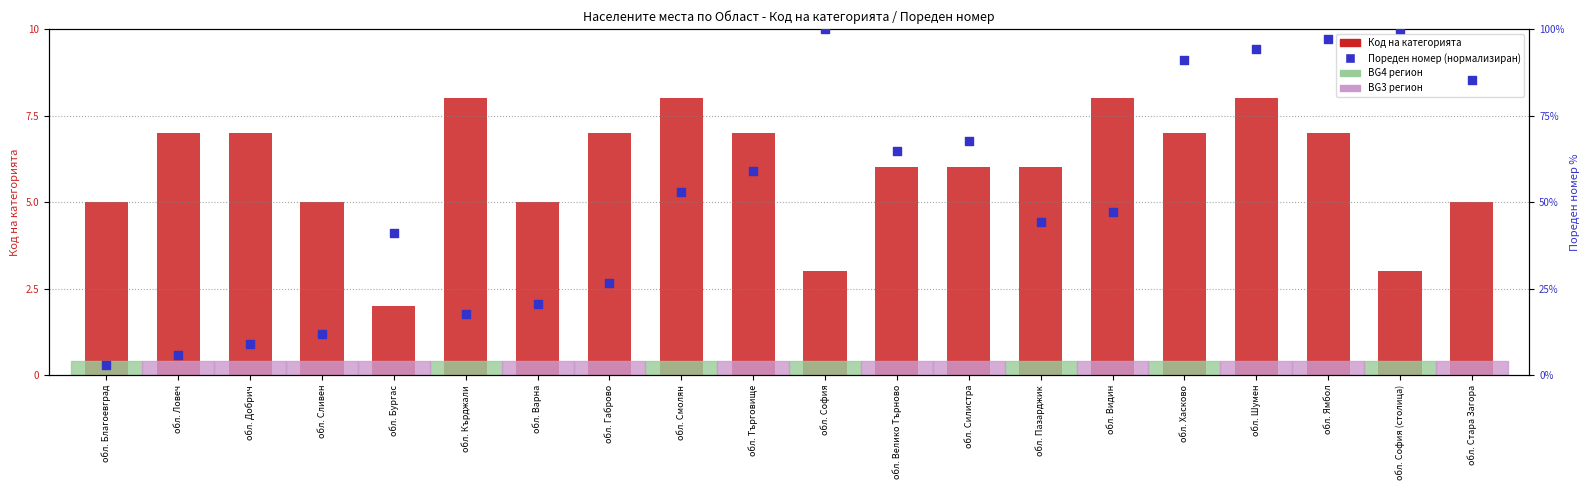

At which category is the sum across all series the highest?

обл. Ямбол